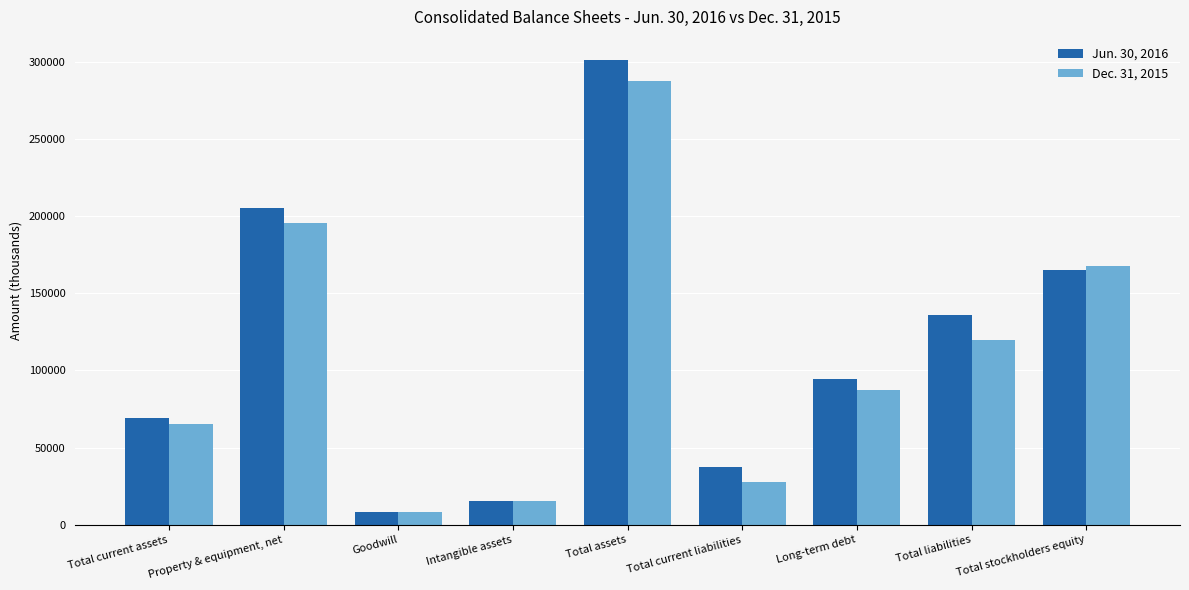

Does the chart contain any negative values?

No